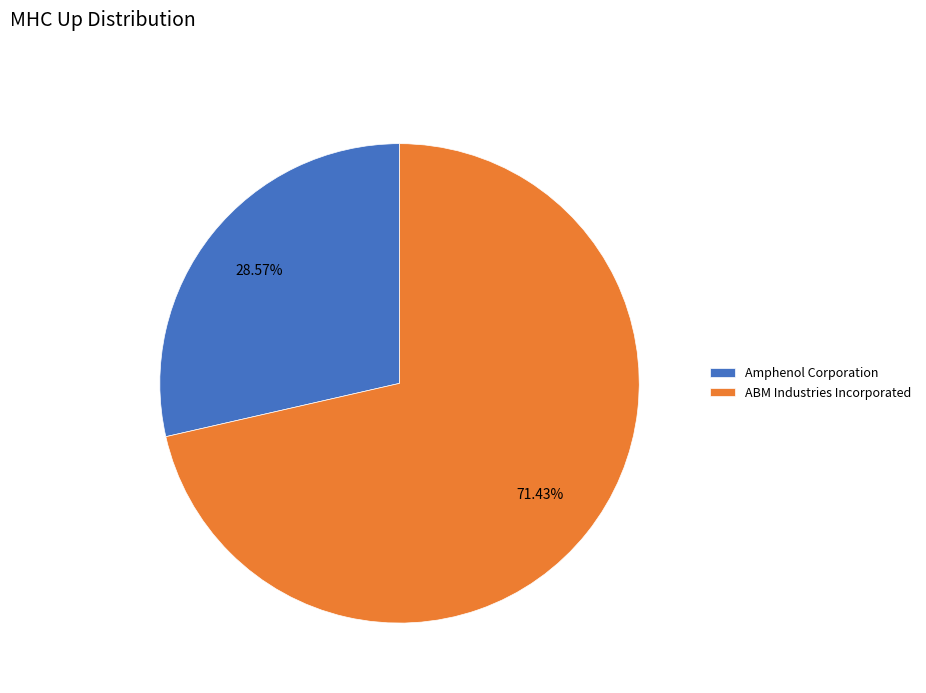

Between ABM Industries Incorporated and Amphenol Corporation, which is larger?

ABM Industries Incorporated